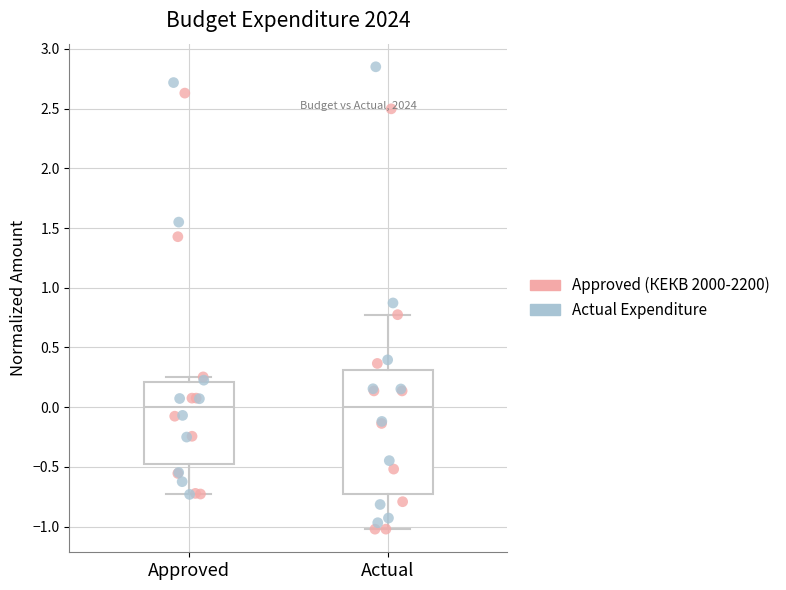

Which box is the tallest, from its lower edge to its upper edge?

Actual